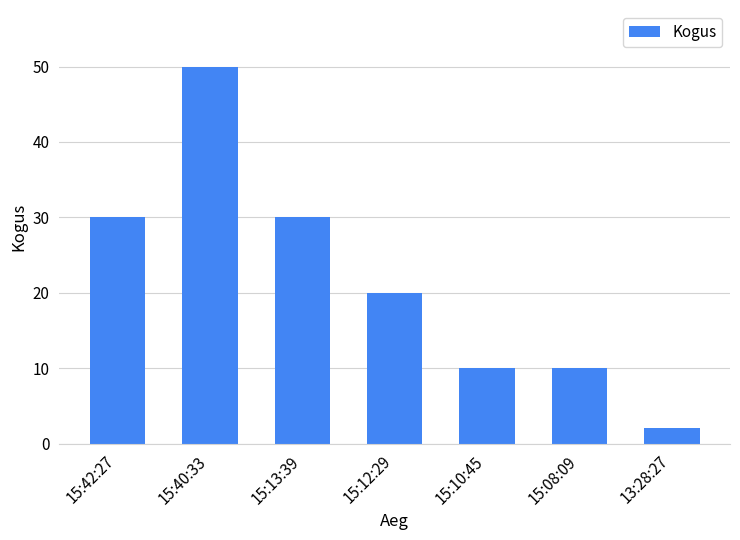

At which label does the data first exceed 20?

15:42:27